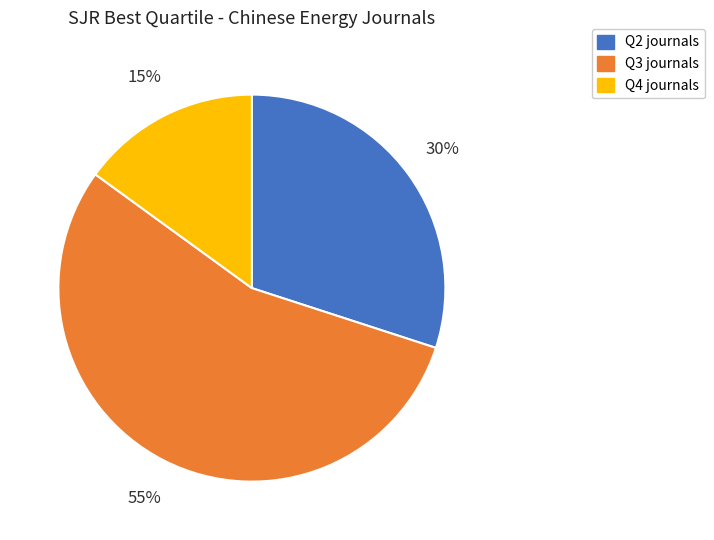

To the nearest percent, what portion does Q3 represent?

55%